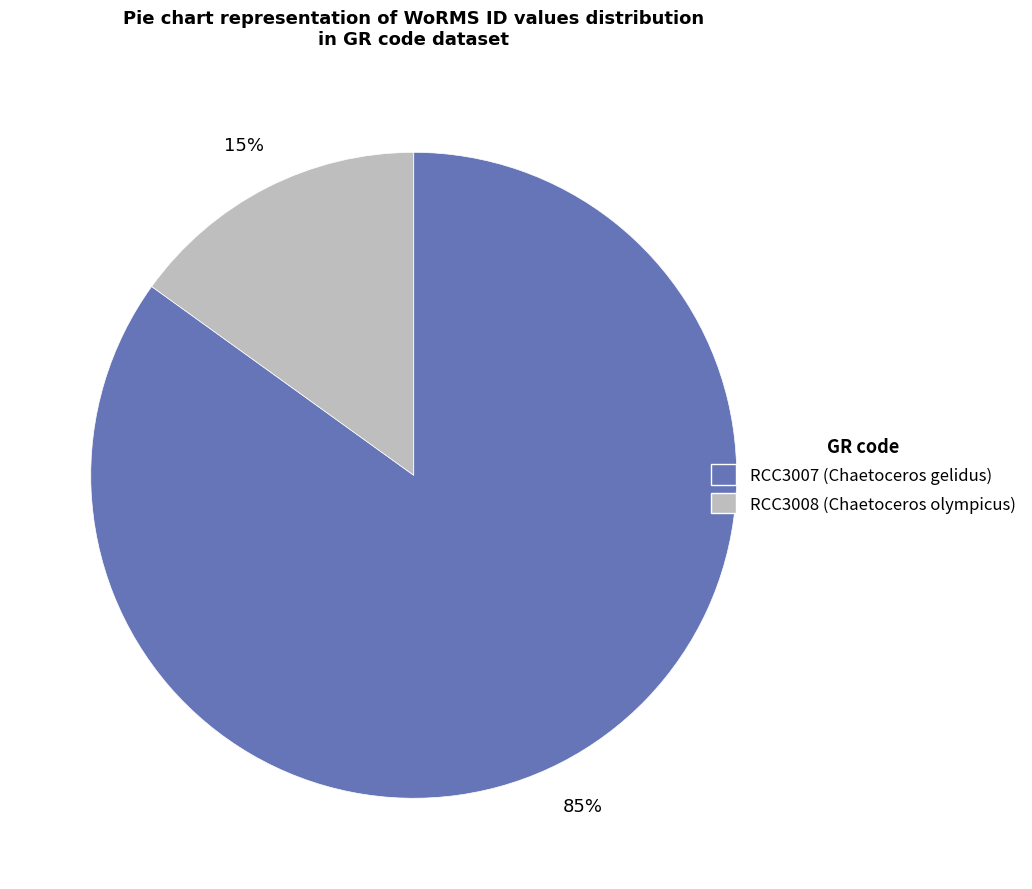

Which category accounts for the majority?

RCC3007